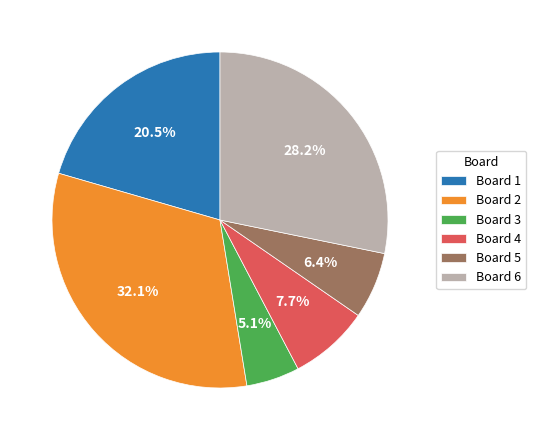

To the nearest percent, what portion does Board 5 represent?

6%